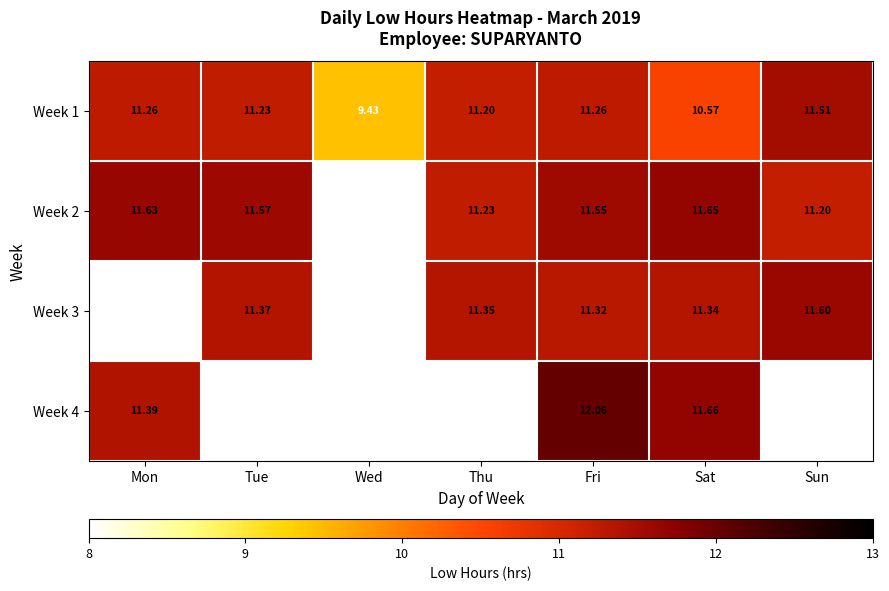

At which label is Week 1 closest to 10?

Wed